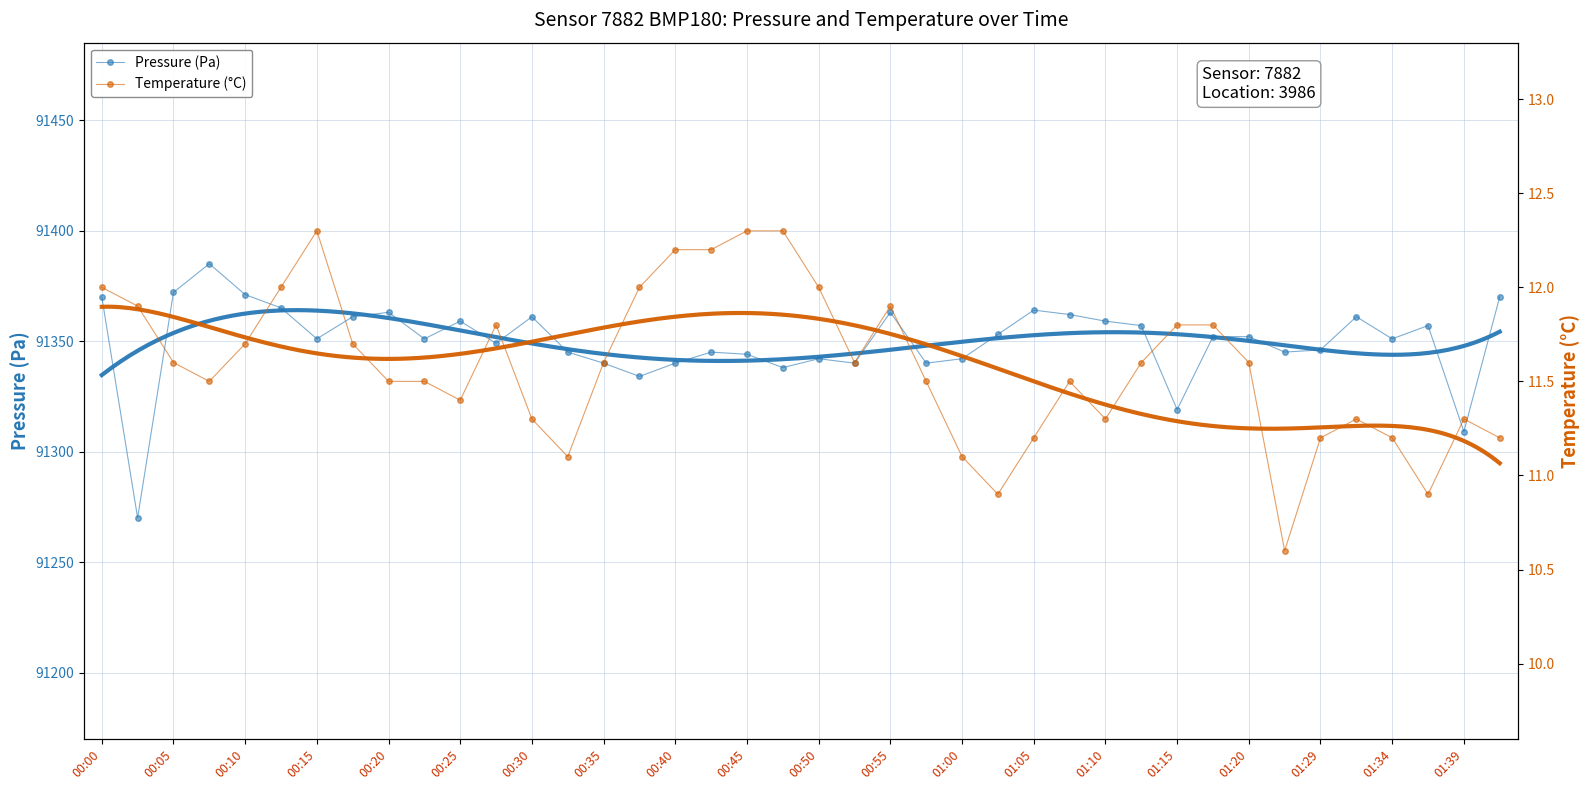

True or false: Pressure (Pa) and Temperature (°C) intersect in this chart.

False